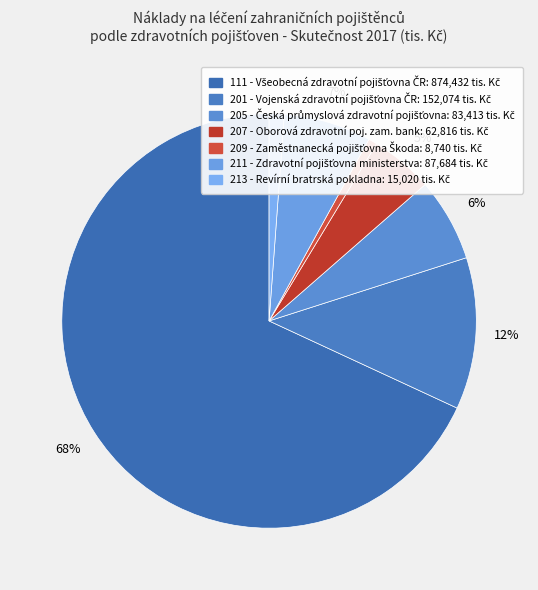

What percentage do 213 - Revírní bratrská pokladna and 211 - Zdravotní pojišťovna ministerstva together represent?

8.0%